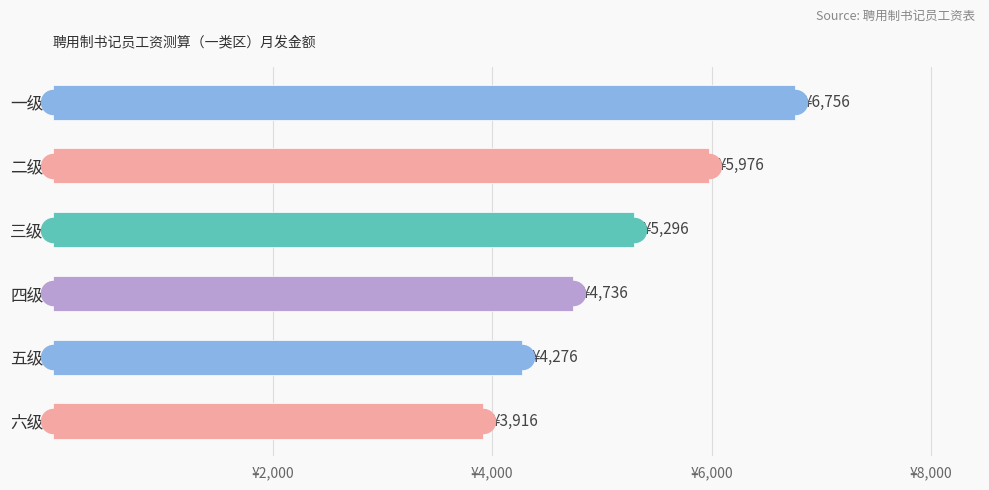

Which has a higher value, 六级 or 四级?

四级